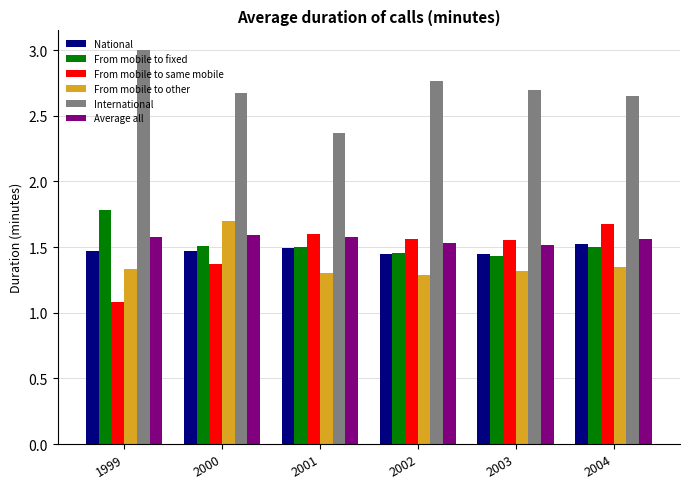

Is it true that From mobile to other equals 0.8 at 2002?

False